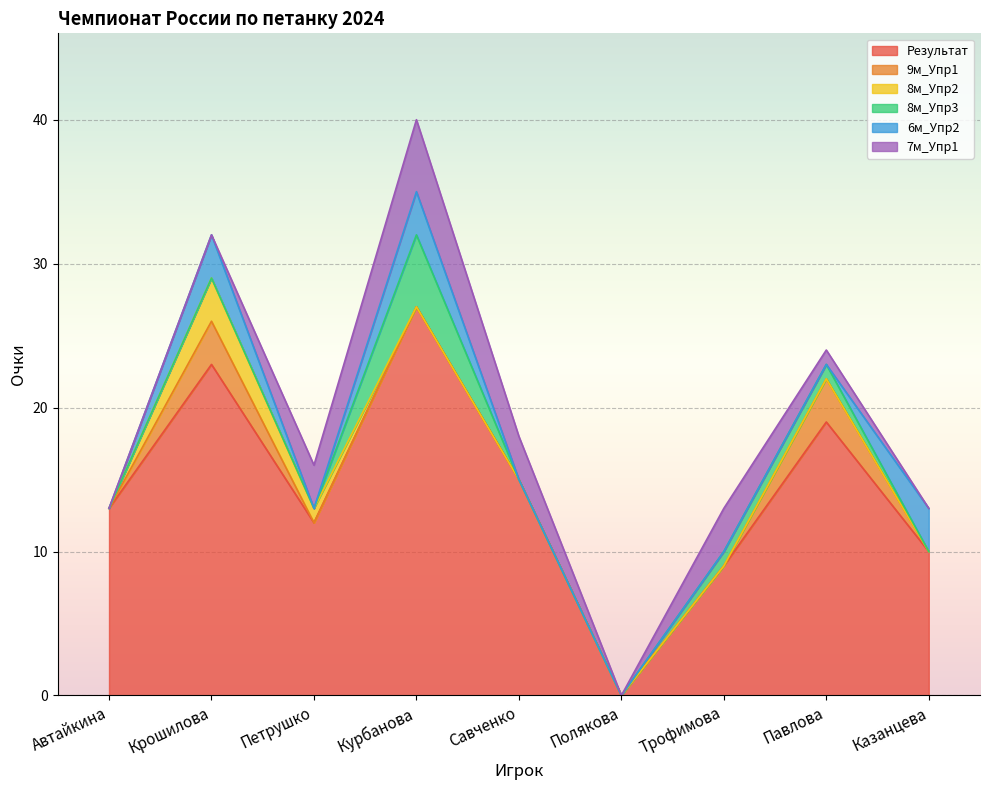

At which category does the chart reach its peak across all series?

Курбанова